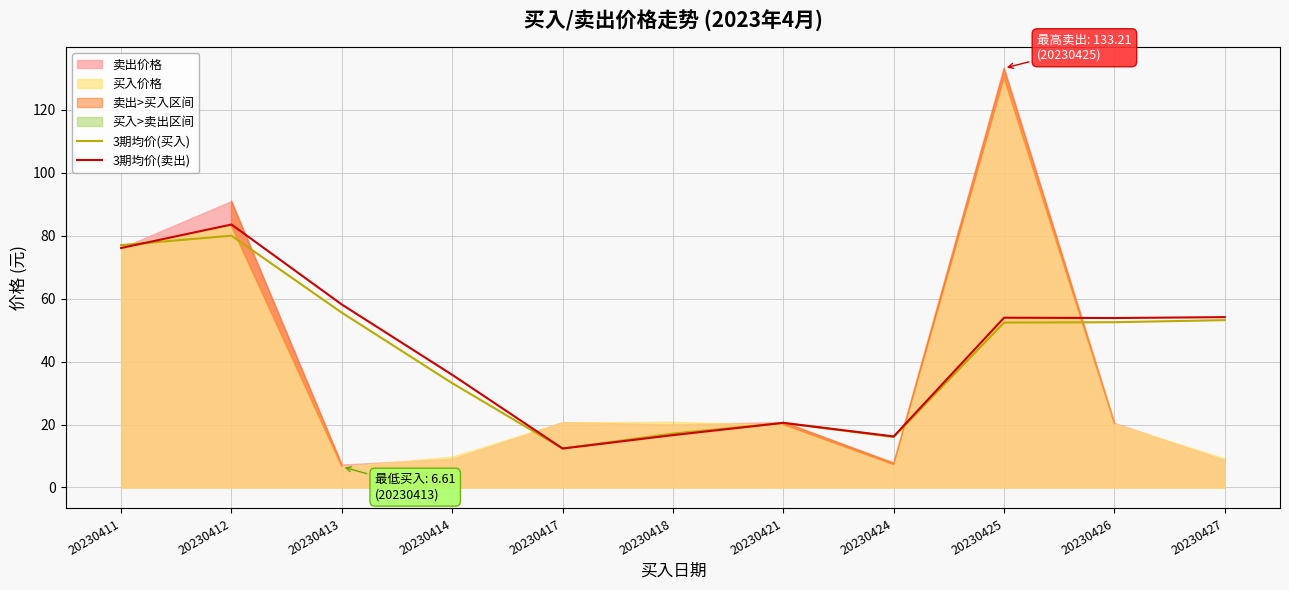

At which label does 3期均价(卖出) reach its peak?

20230412